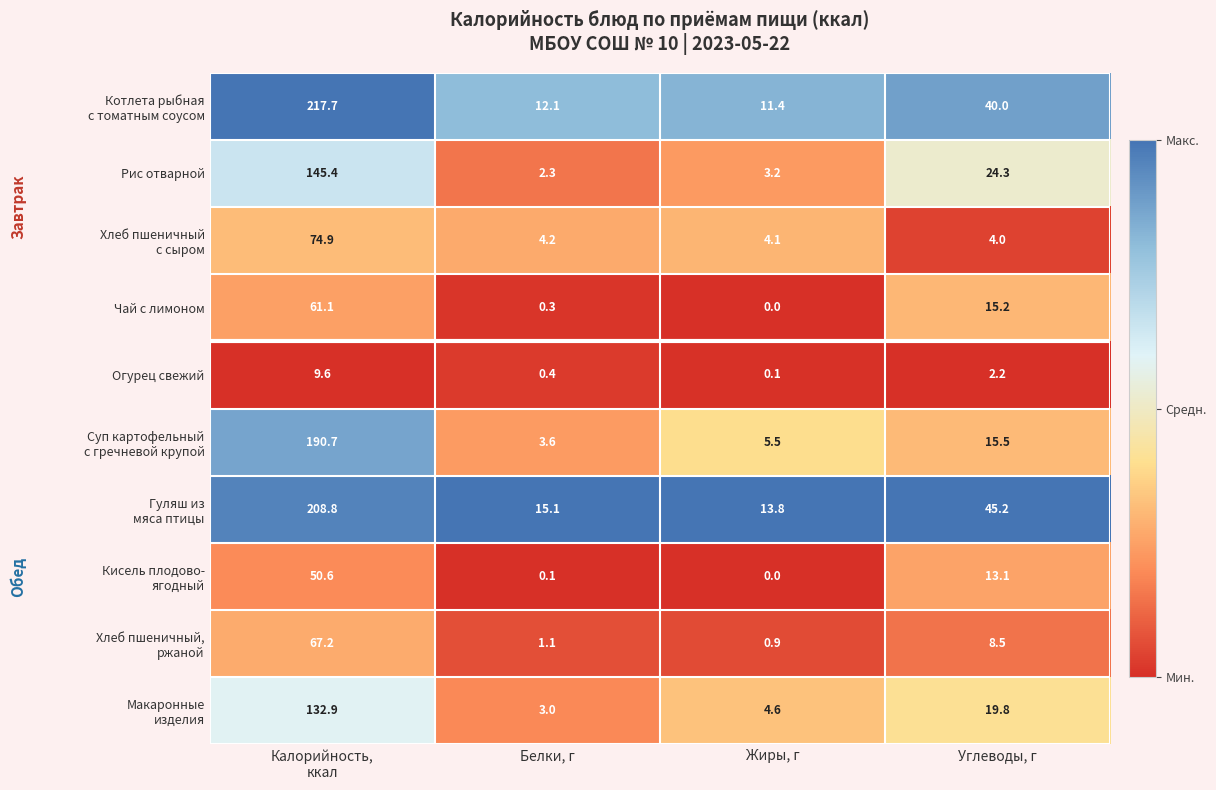

What is the approximate value of Рис отварной at Жиры, г?

3.2